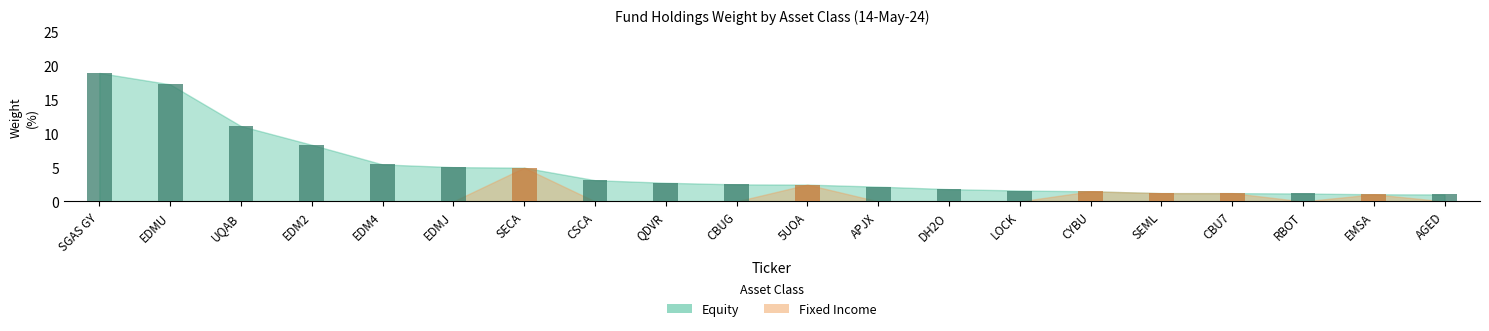

Between EDMU and DH2O, which series saw the biggest shift?

Equity